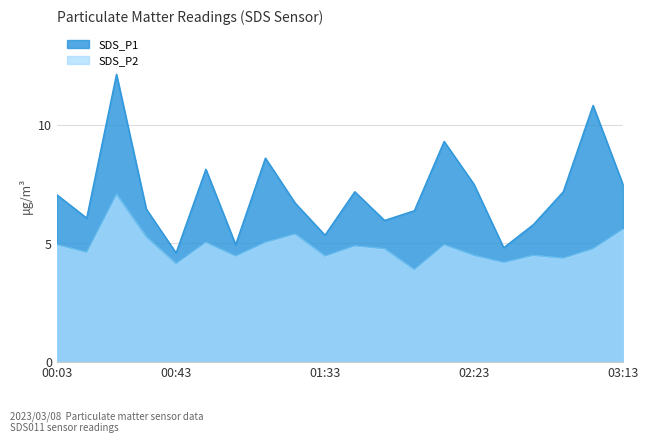

How many data points in SDS_P1 are above 7?

10